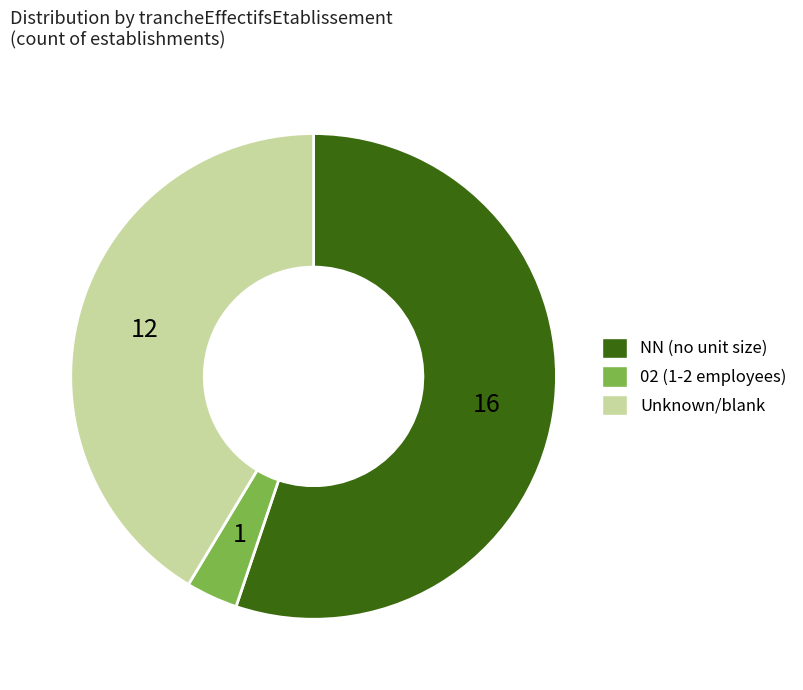

Do Unknown/blank and NN (no unit size) together represent more than half of the pie?

Yes